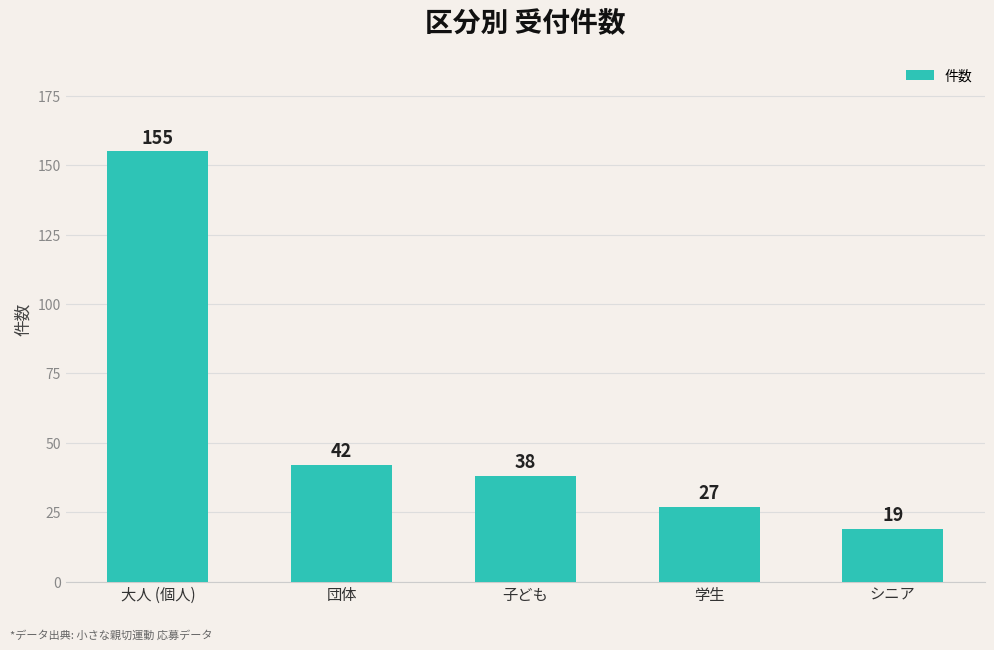

What is the maximum value shown in the chart?

155